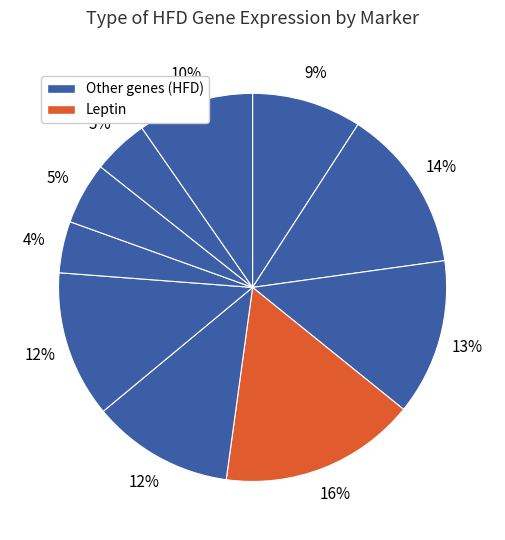

Rank the categories by value from highest to lowest.

Leptin, C/EBP-a, aP2, Adipsin, Resistin, UCP2, PPAR-r, CAT, ACO, CPT-1